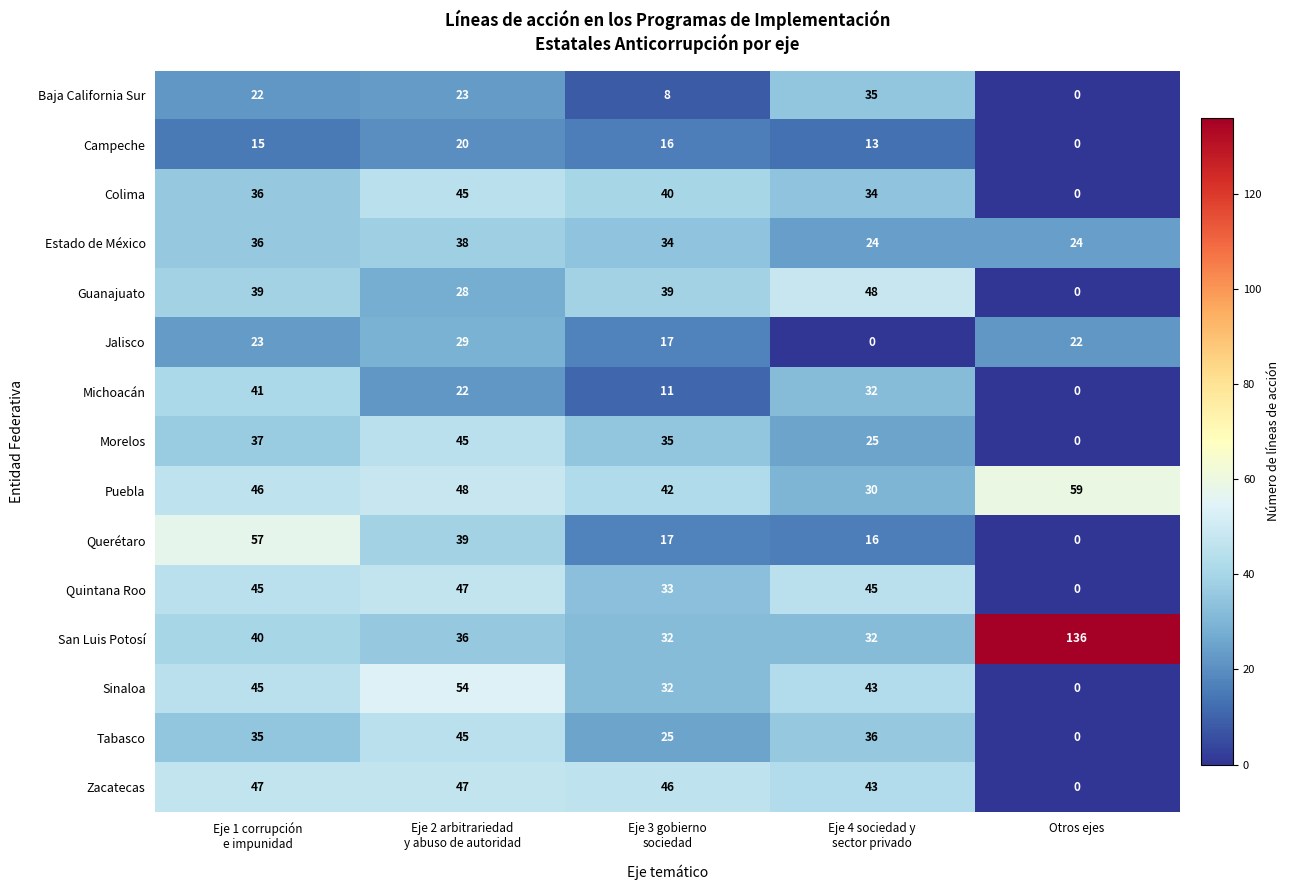

At which label does Quintana Roo reach its minimum?

Otros ejes